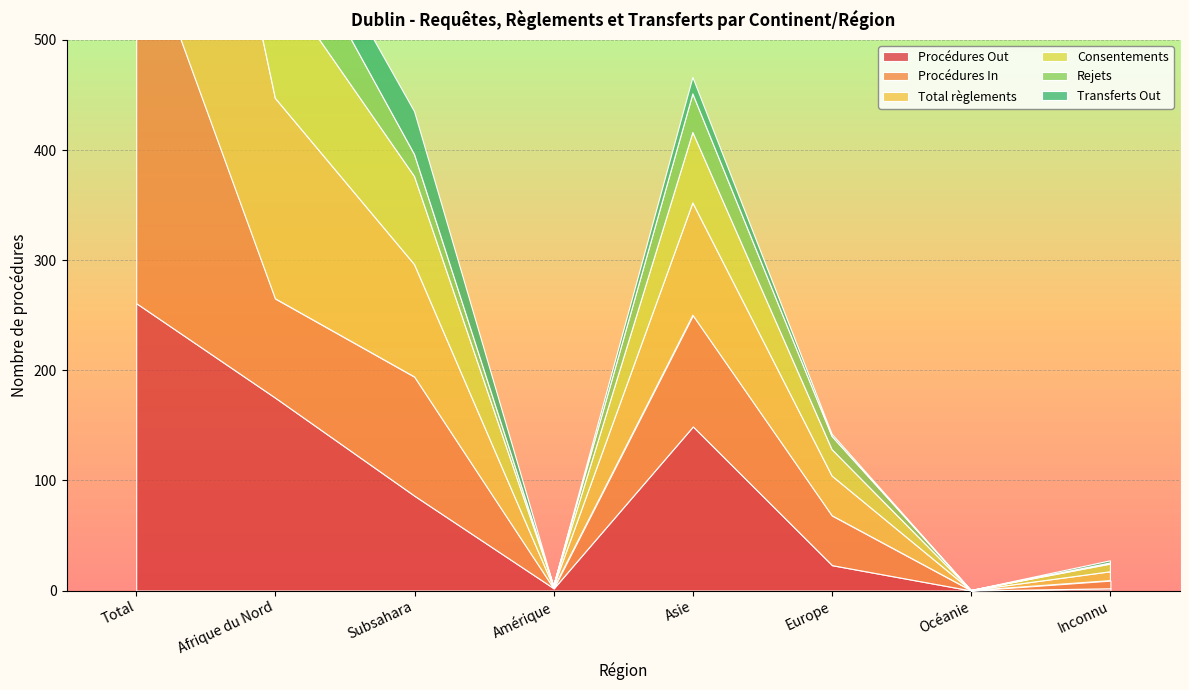

Which has a higher value, Total or Océanie?

Total